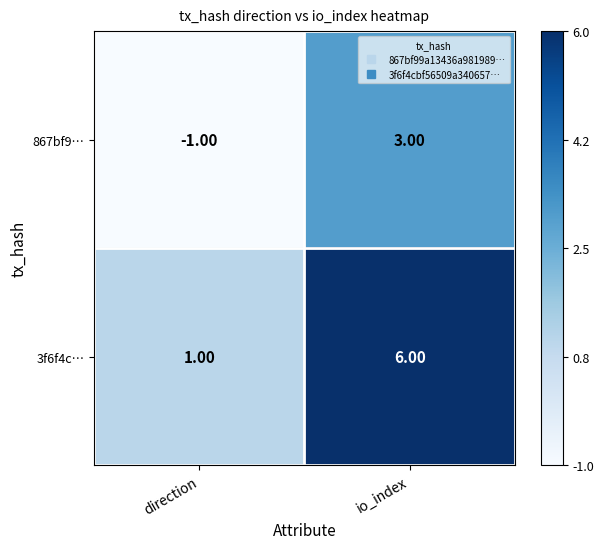

What is the difference between the maximum and minimum values in the 867bf9… series?

4